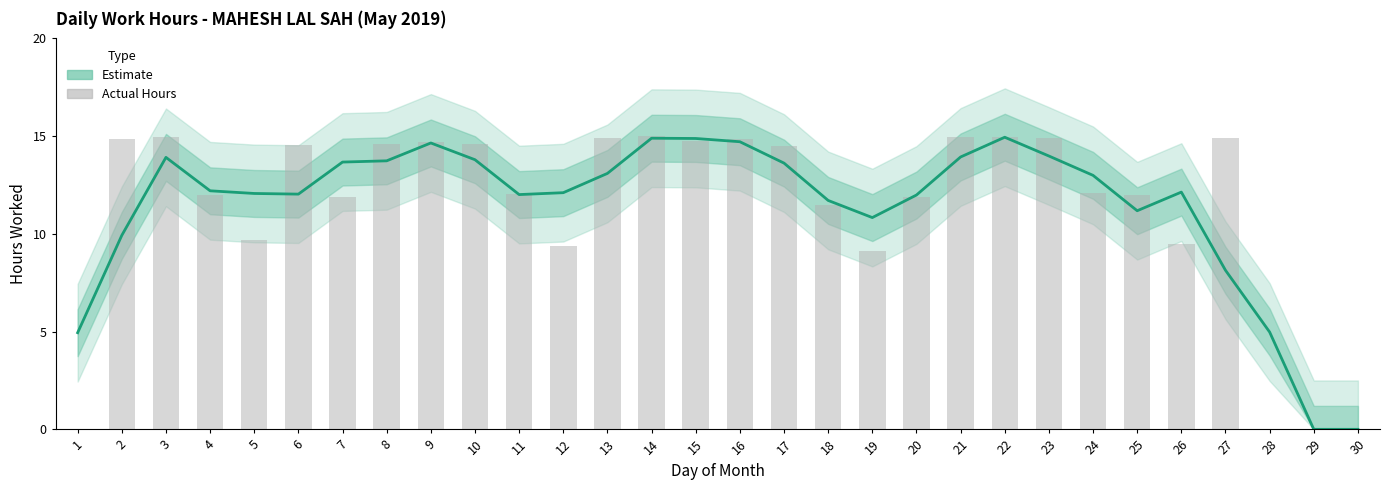

How many data points are above 12?

20